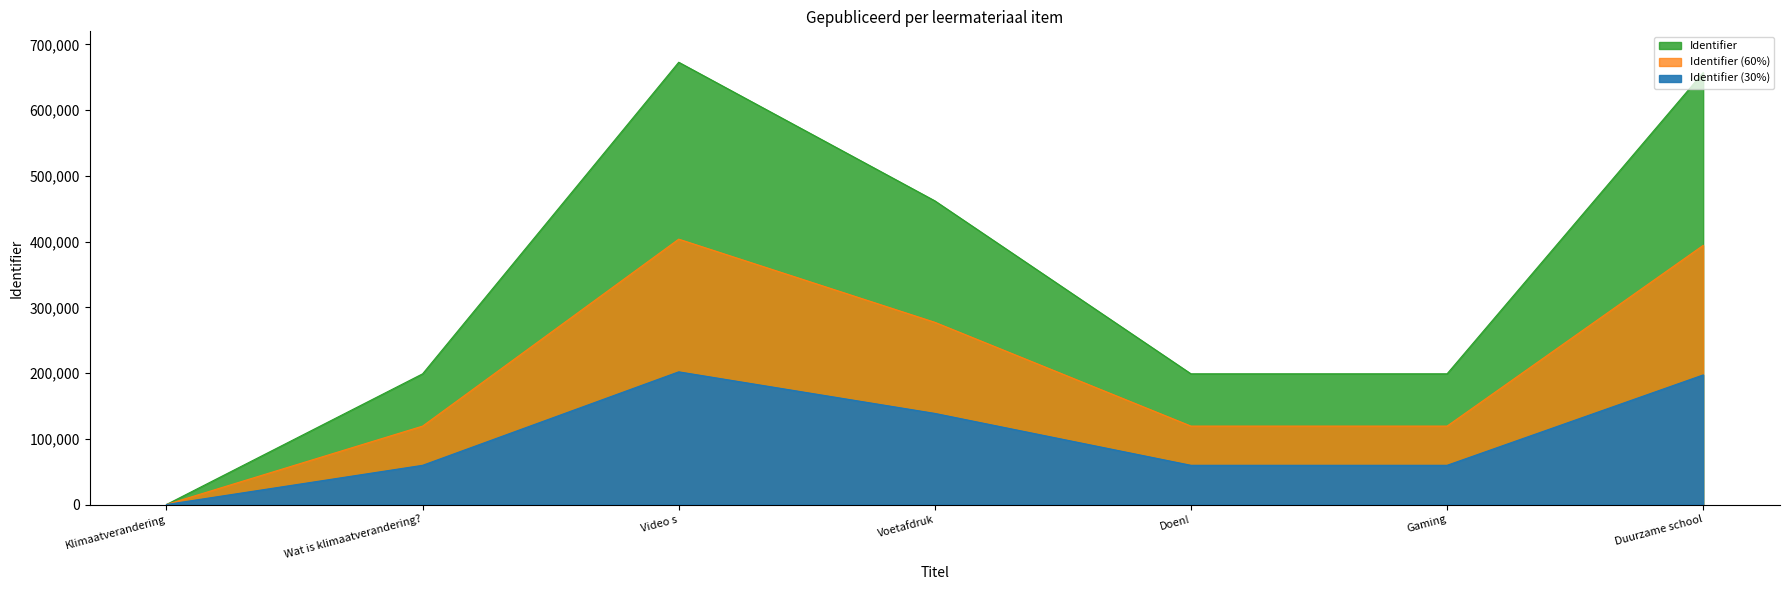

List the labels in order of value, largest first.

Video s, Duurzame school, Voetafdruk, Gaming, Doen!, Wat is klimaatverandering?, Klimaatverandering